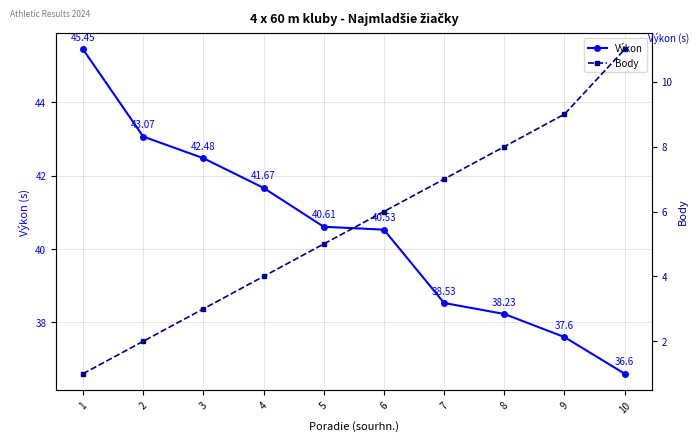

What are all the series names shown in the legend?

Výkon, Body